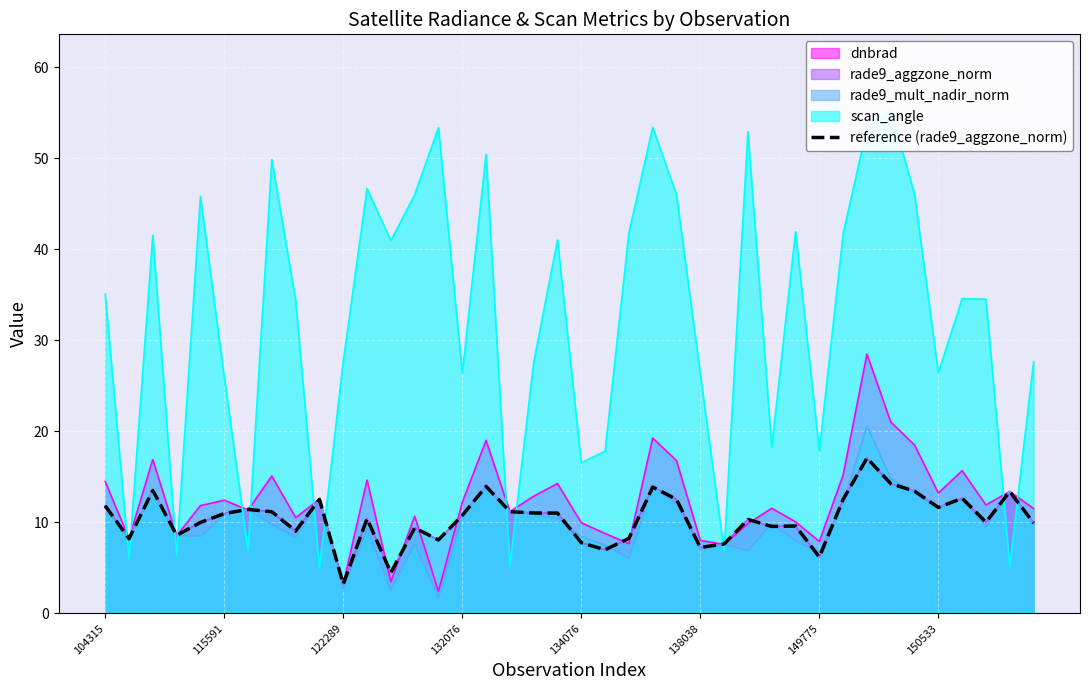

What position from the right is 13?

27